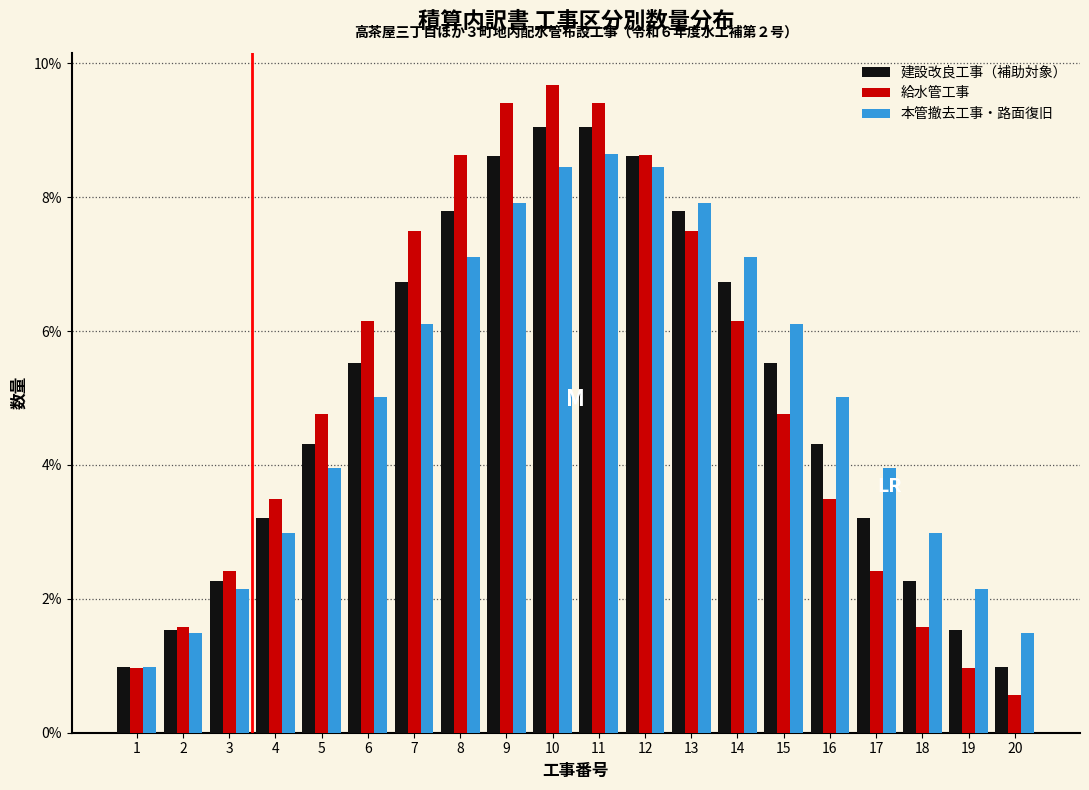

What is the sum of all 建設改良工事（補助対象） values?

100.0